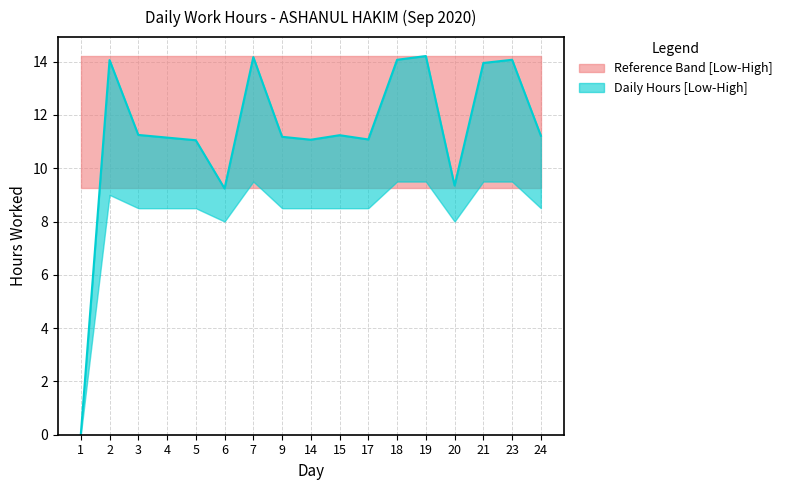

How many points are higher than both their immediate neighbors (excluding endpoints)?

5